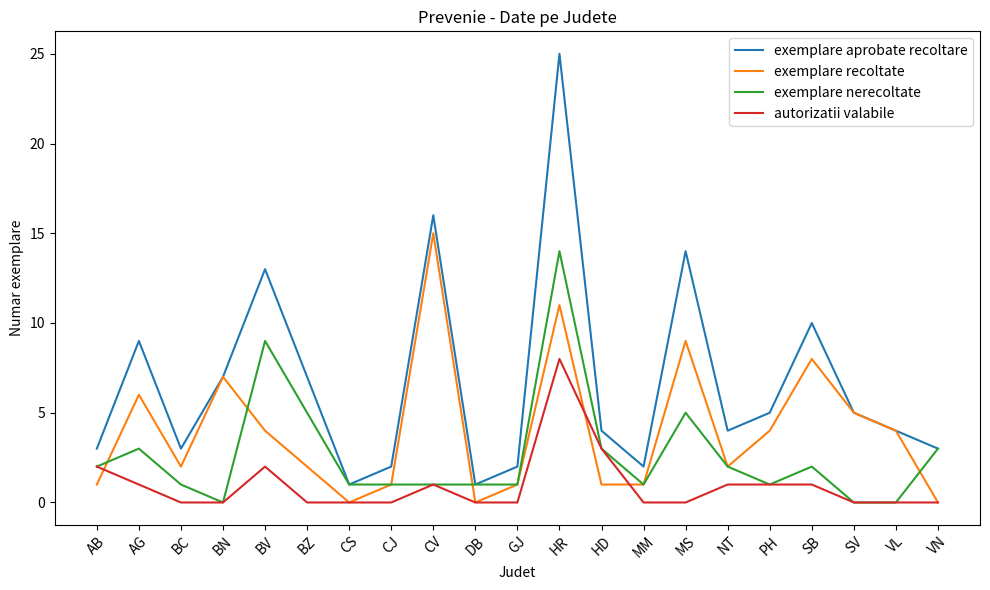

Reading left to right, extract all data points from this chart.

exemplare aprobate recoltare: AB=3	AG=9	BC=3	BN=7	BV=13	BZ=7	CS=1	CJ=2	CV=16	DB=1	GJ=2	HR=25	HD=4	MM=2	MS=14	NT=4	PH=5	SB=10	SV=5	VL=4	VN=3
exemplare recoltate: AB=1	AG=6	BC=2	BN=7	BV=4	BZ=2	CS=0	CJ=1	CV=15	DB=0	GJ=1	HR=11	HD=1	MM=1	MS=9	NT=2	PH=4	SB=8	SV=5	VL=4	VN=0
exemplare nerecoltate: AB=2	AG=3	BC=1	BN=0	BV=9	BZ=5	CS=1	CJ=1	CV=1	DB=1	GJ=1	HR=14	HD=3	MM=1	MS=5	NT=2	PH=1	SB=2	SV=0	VL=0	VN=3
autorizatii valabile: AB=2	AG=1	BC=0	BN=0	BV=2	BZ=0	CS=0	CJ=0	CV=1	DB=0	GJ=0	HR=8	HD=3	MM=0	MS=0	NT=1	PH=1	SB=1	SV=0	VL=0	VN=0